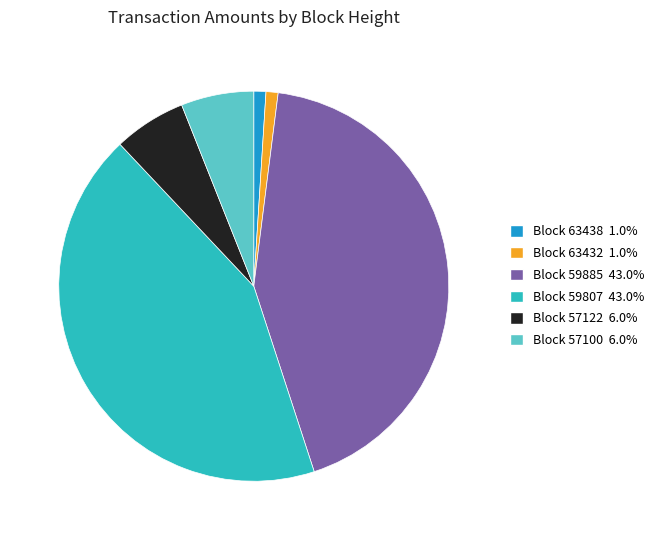

What is the ratio of the value at Block 59885 43.0% to the value at Block 57122 6.0%?

7.2